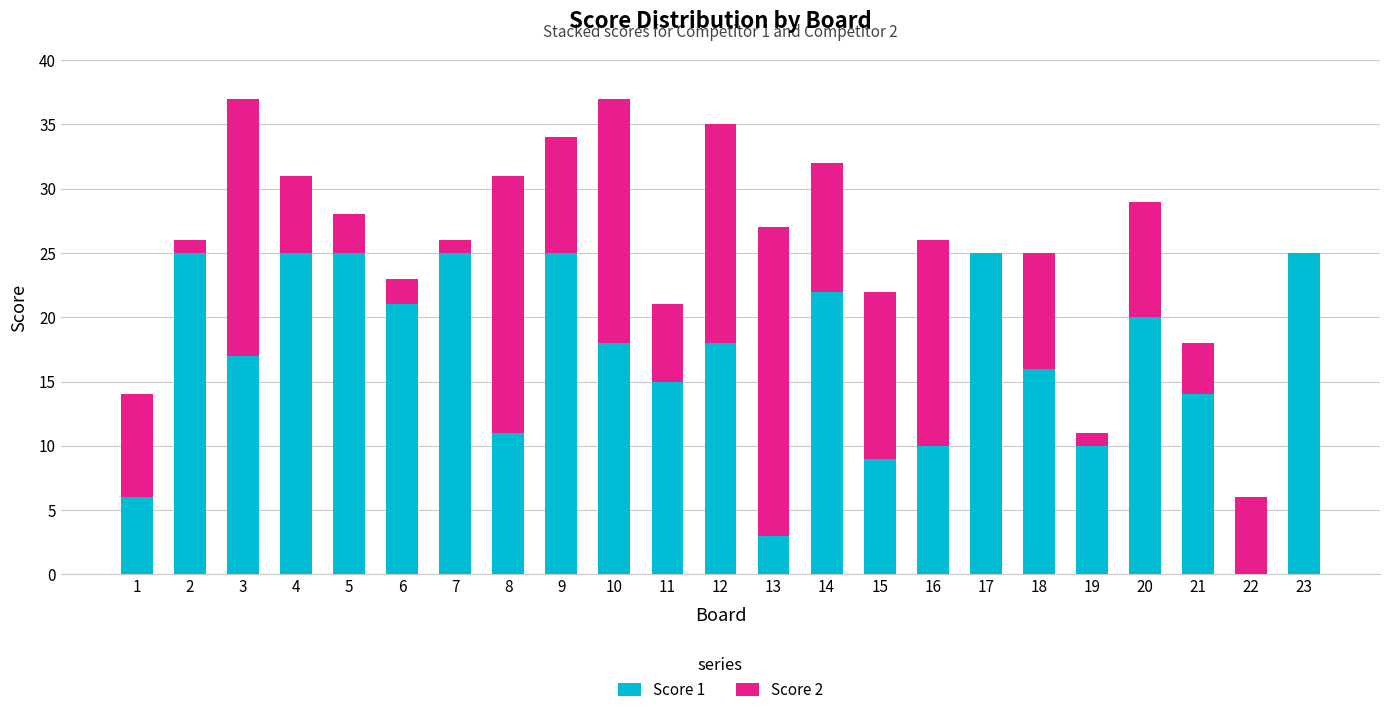

What is the total value across all series at 5?

28